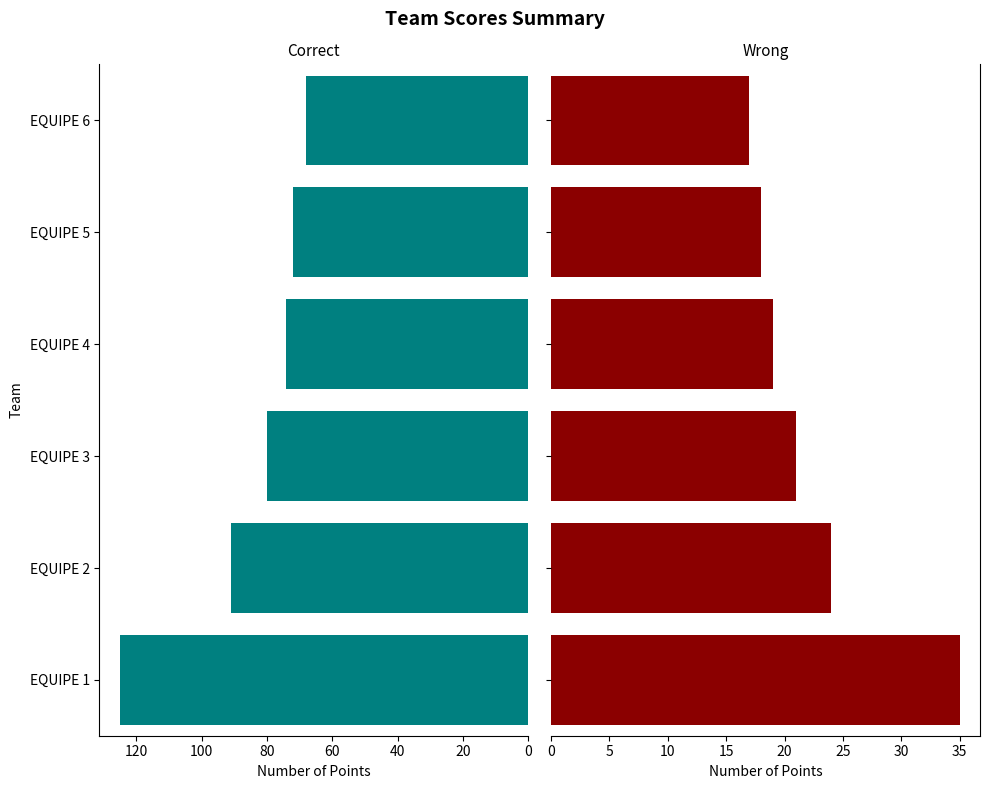

How many bars are there in each group?

2